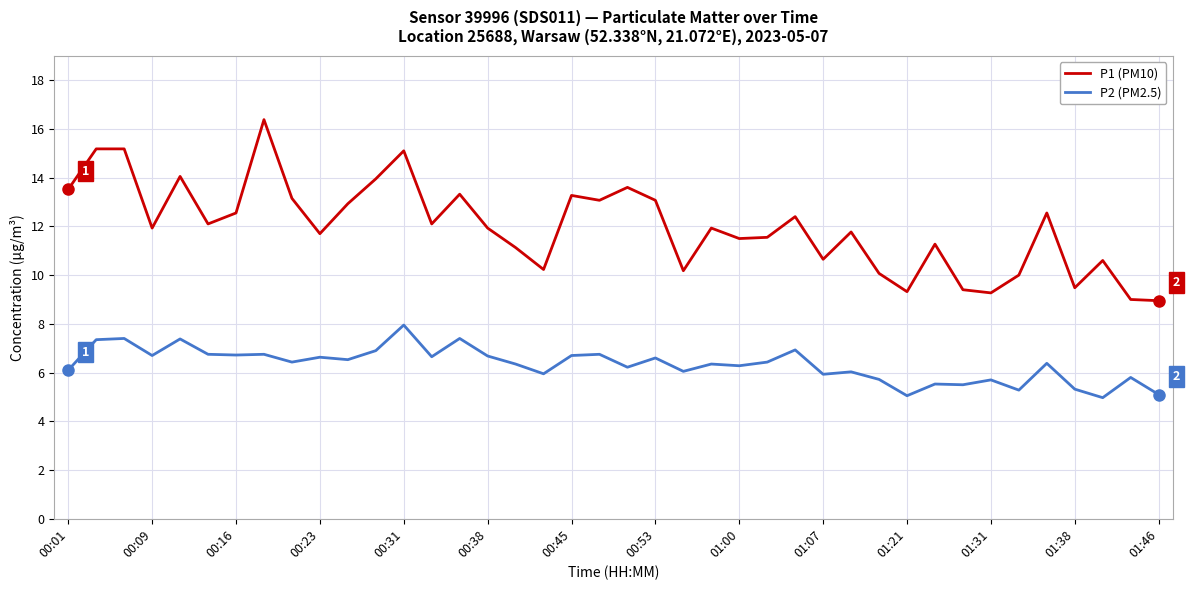

What is the smallest value displayed?

5.0